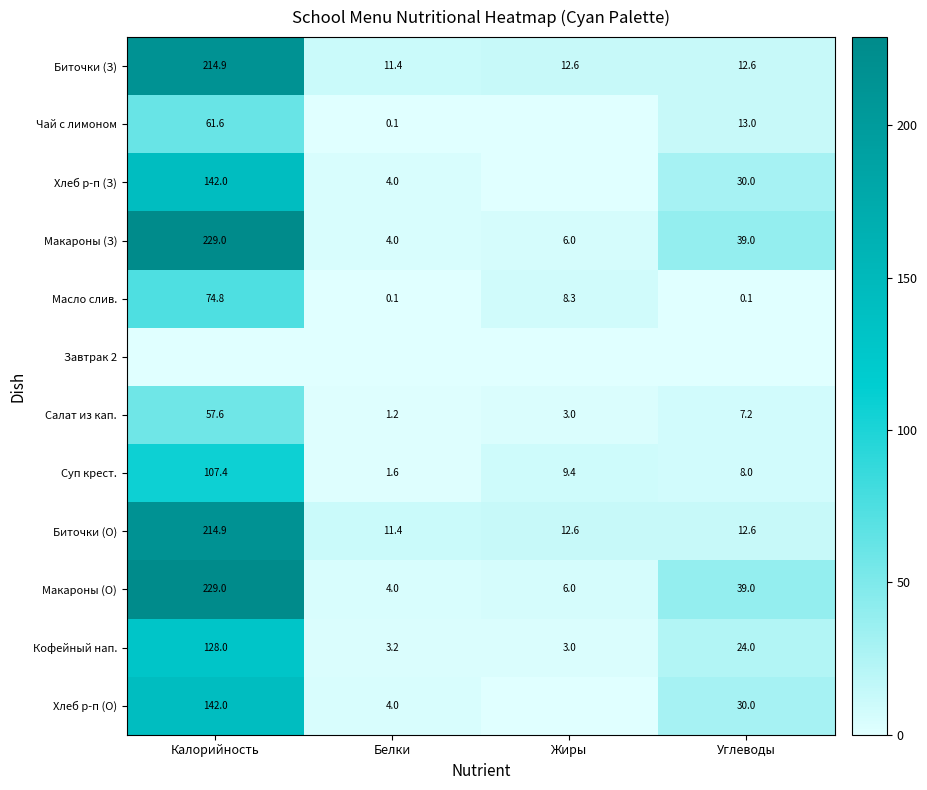

At which label does Биточки (З) first exceed 12?

Калорийность